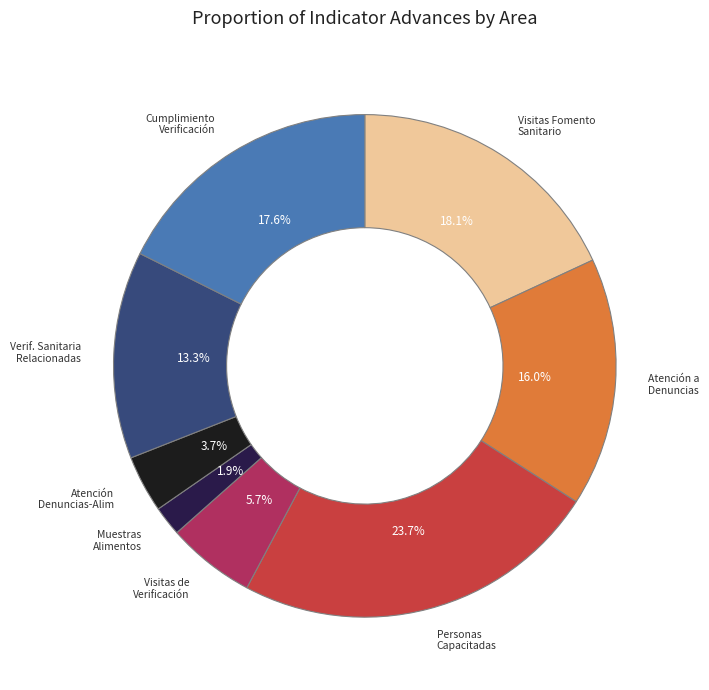

What is the total percentage of Muestras Alimentos and Visitas de Verificación?

7.6%